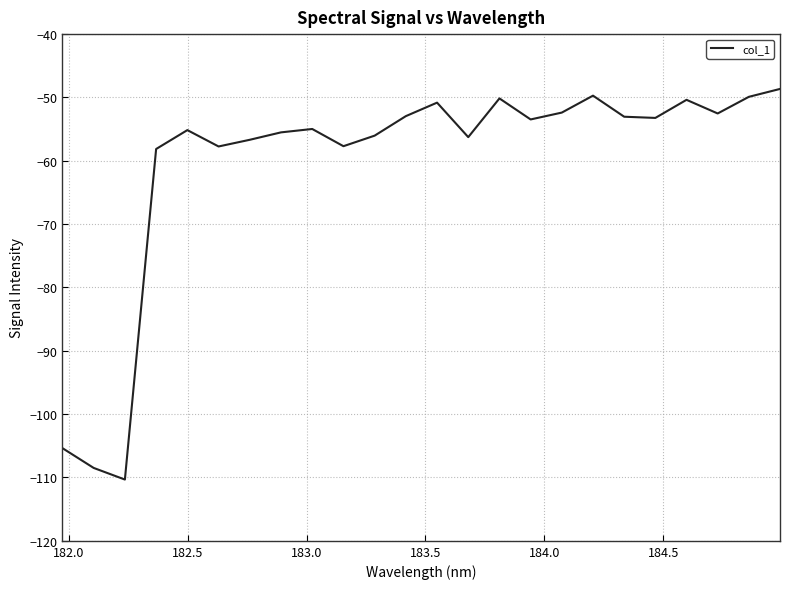

Does the chart display data point markers on the line(s)?

No